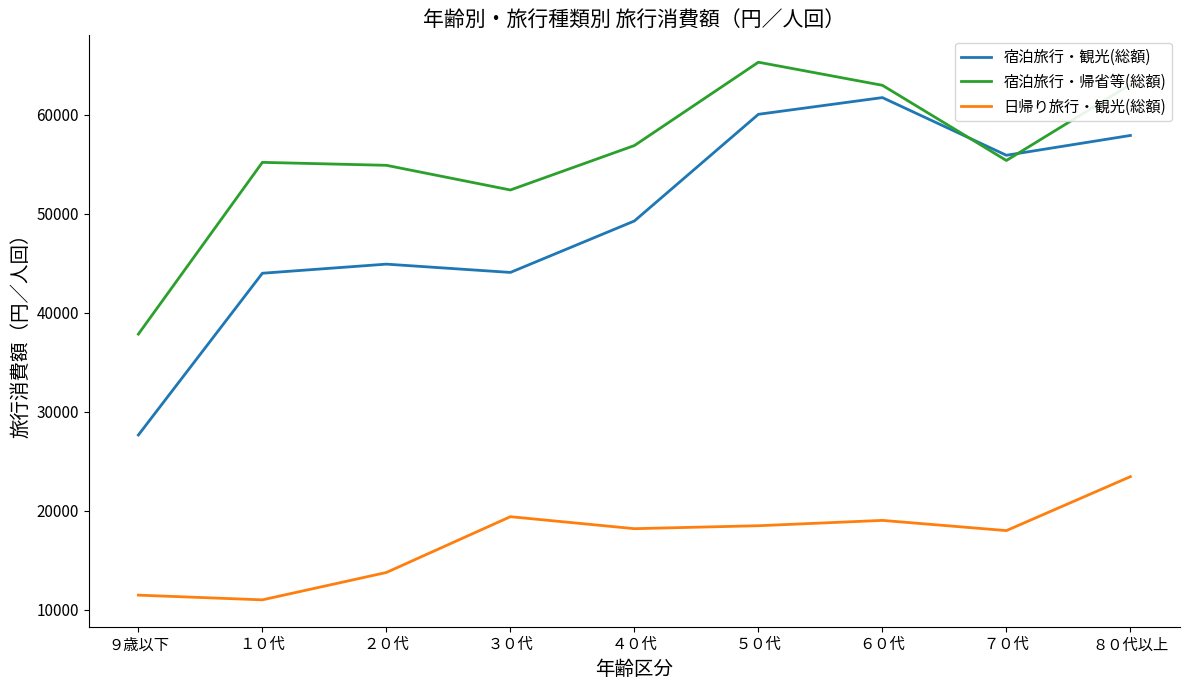

What are all the series names shown in the legend?

宿泊旅行・観光(総額), 宿泊旅行・帰省等(総額), 日帰り旅行・観光(総額)